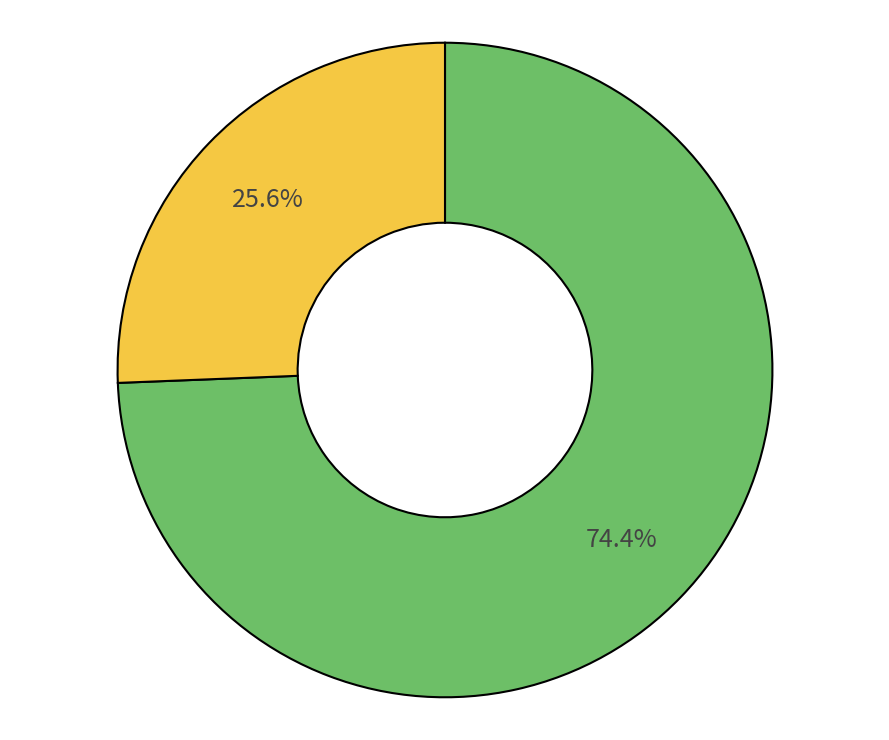

Is there a majority slice in this chart?

Yes